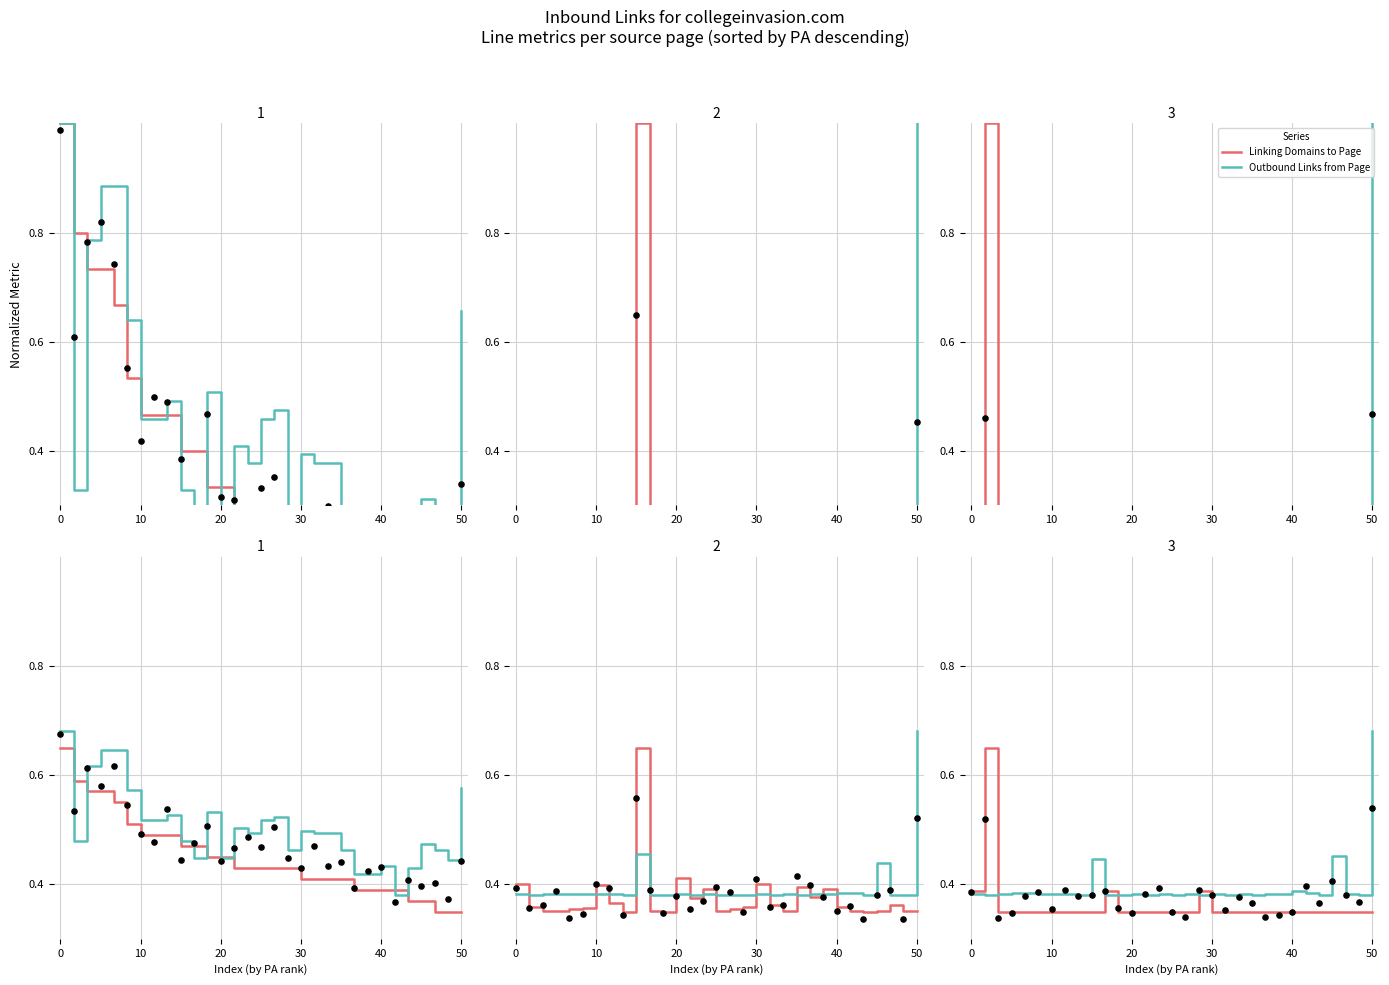

Is the value of Agent 1 (Linking Domains to Page) at 23 greater than the value of Agent 1 (PA) at 8?

No